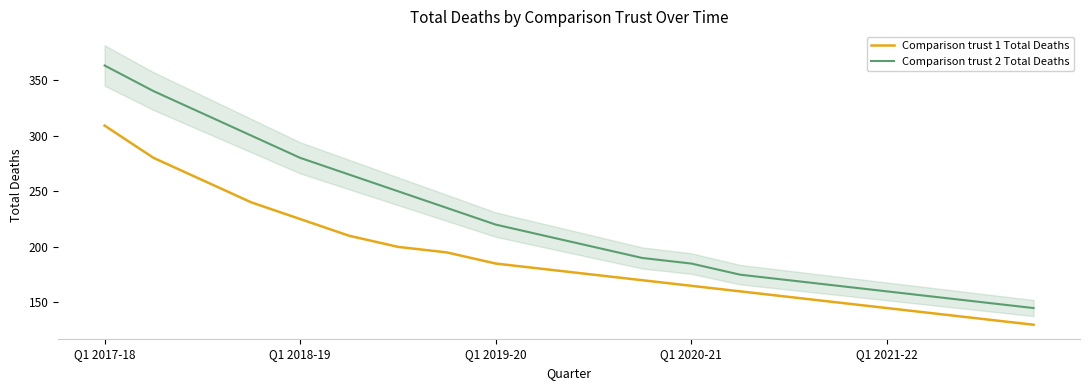

How many distinct data groups are displayed?

2